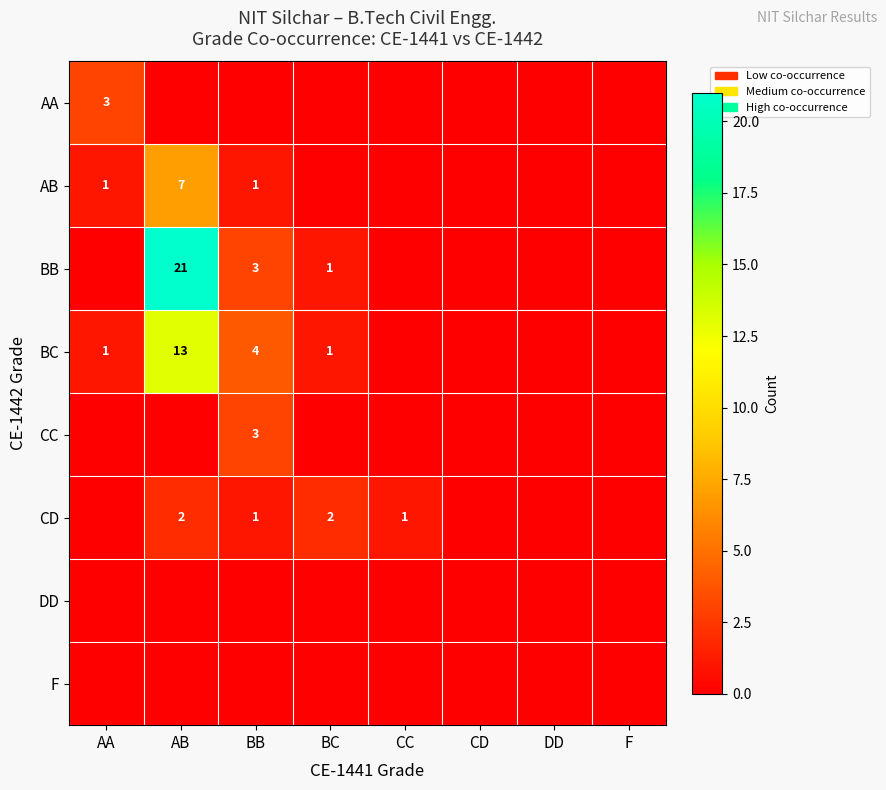

The BB series shows 21 at AB. True or false?

True